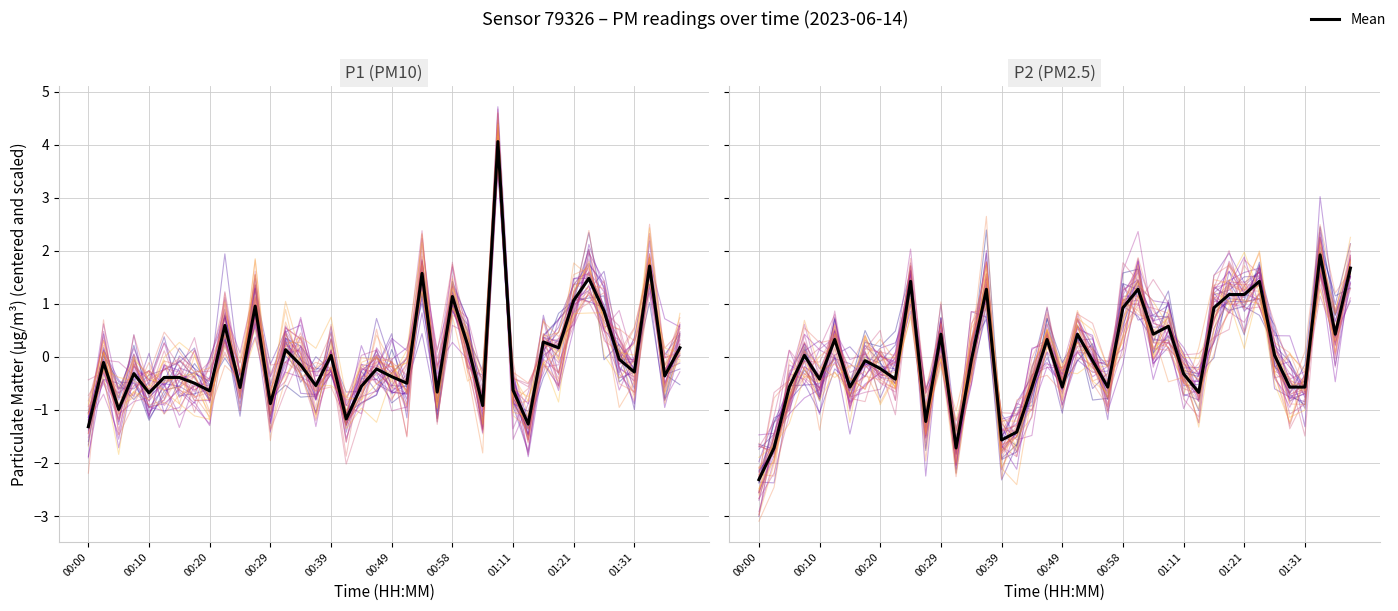

Which category has the highest value across all series?

27